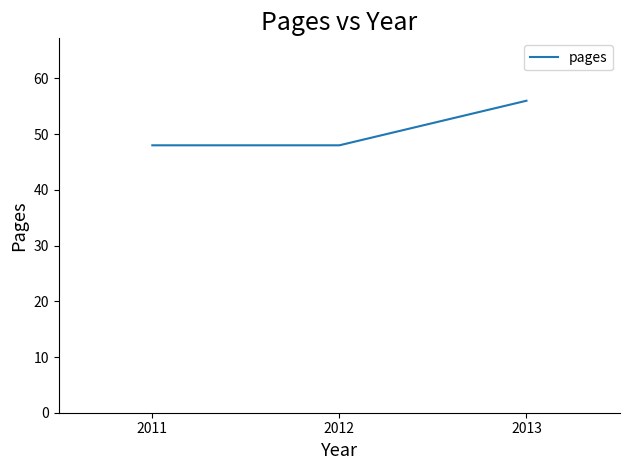

What is the average value?

51